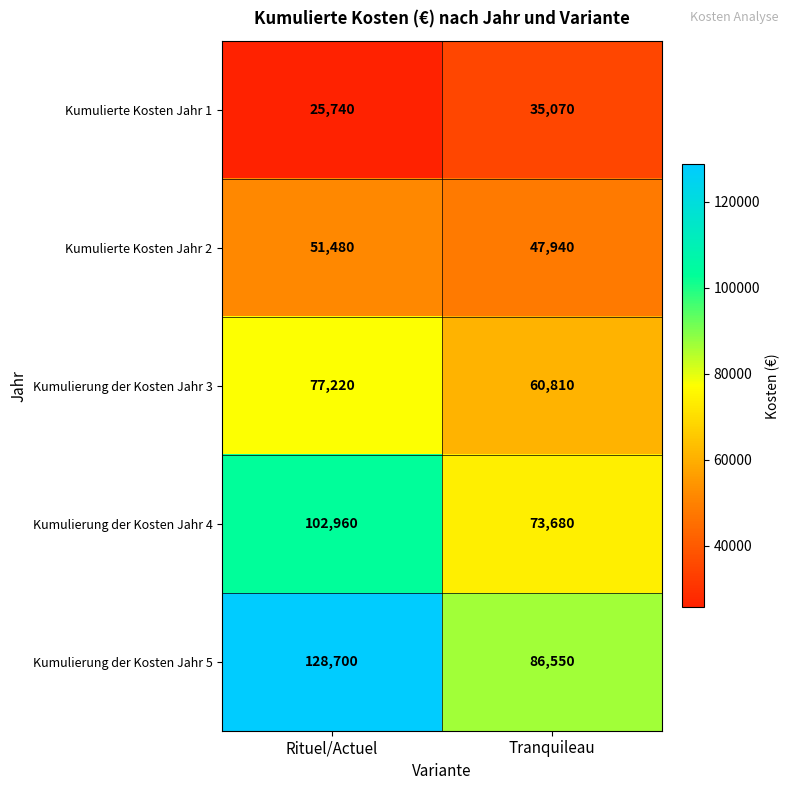

Rank the series by their maximum value, from lowest to highest.

Kumulierte Kosten Jahr 1, Kumulierte Kosten Jahr 2, Kumulierung der Kosten Jahr 3, Kumulierung der Kosten Jahr 4, Kumulierung der Kosten Jahr 5